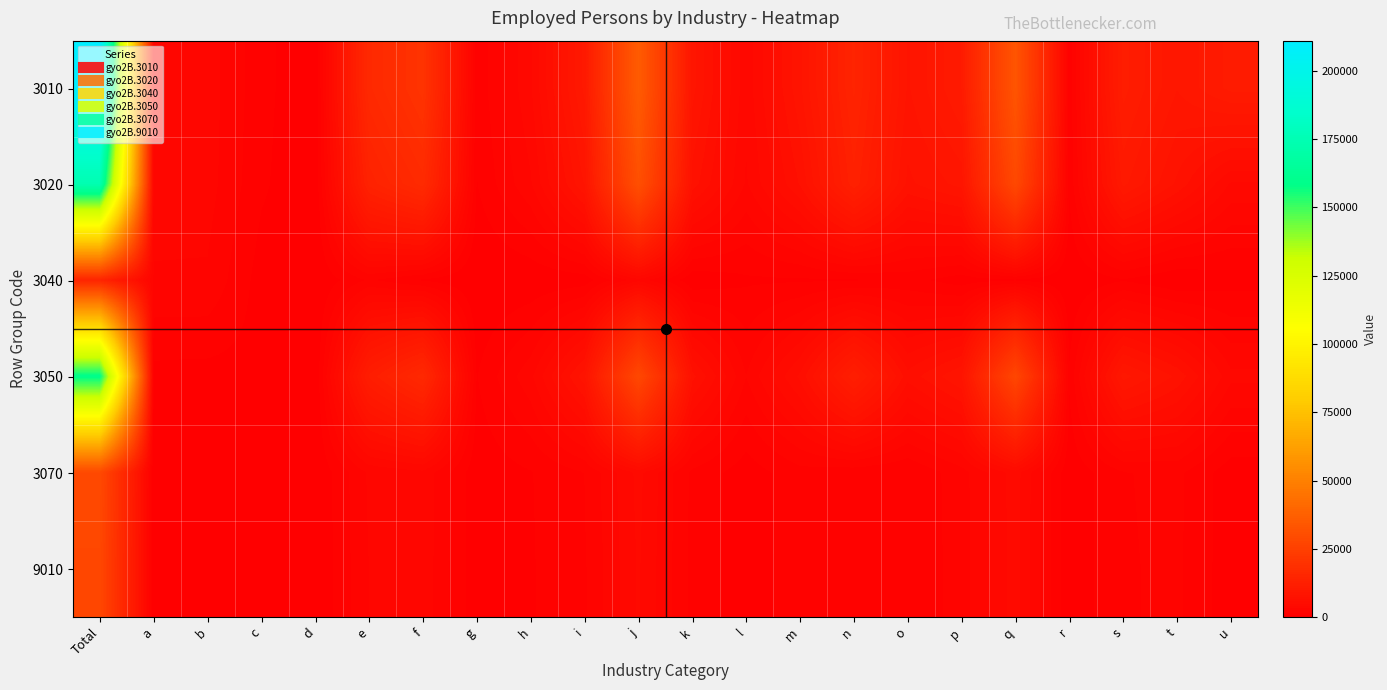

Reading left to right, transcribe all the data shown in this chart.

3010: Total=211016	a=2969	b=2900	c=1099	d=66	e=16280	f=20222	g=1056	h=3991	i=10136	j=35802	k=8544	l=3563	m=8061	n=14160	o=8134	p=10761	q=33084	r=1144	s=11837	t=9113	u=10994
3020: Total=174071	a=2896	b=2836	c=974	d=50	e=13485	f=16911	g=790	h=3193	i=8306	j=31152	k=7058	l=3181	m=6671	n=12959	o=7215	p=8583	q=28309	r=957	s=10144	t=7242	u=3995
3040: Total=14547	a=2369	b=2357	c=437	d=3	e=1784	f=719	g=0	h=121	i=355	j=2995	k=158	l=697	m=708	n=749	o=1128	p=356	q=731	r=9	s=743	t=10	u=475
3050: Total=159524	a=527	b=479	c=537	d=47	e=11701	f=16192	g=790	h=3072	i=7951	j=28157	k=6900	l=2484	m=5963	n=12210	o=6087	p=8227	q=27578	r=948	s=9401	t=7232	u=3520
3070: Total=28666	a=73	b=64	c=124	d=13	e=2610	f=3061	g=263	h=780	i=1667	j=4370	k=1455	l=360	m=1337	n=1090	o=857	p=2121	q=4532	r=177	s=1602	t=1850	u=324
9010: Total=27849	a=71	b=62	c=111	d=13	e=2485	f=3007	g=241	h=748	i=1553	j=4222	k=1425	l=334	m=1288	n=1067	o=840	p=2083	q=4491	r=175	s=1565	t=1821	u=309